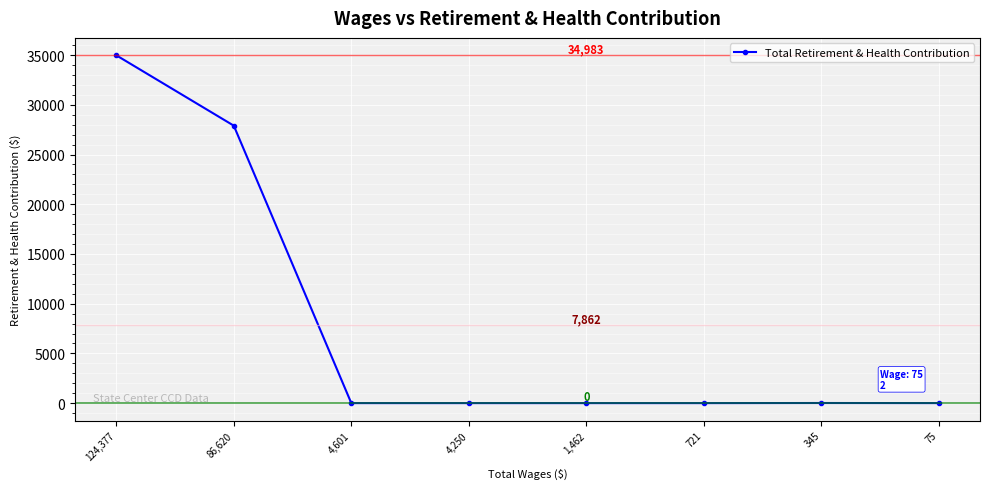

What is the approximate value at 86,620, to the nearest 10?

27900